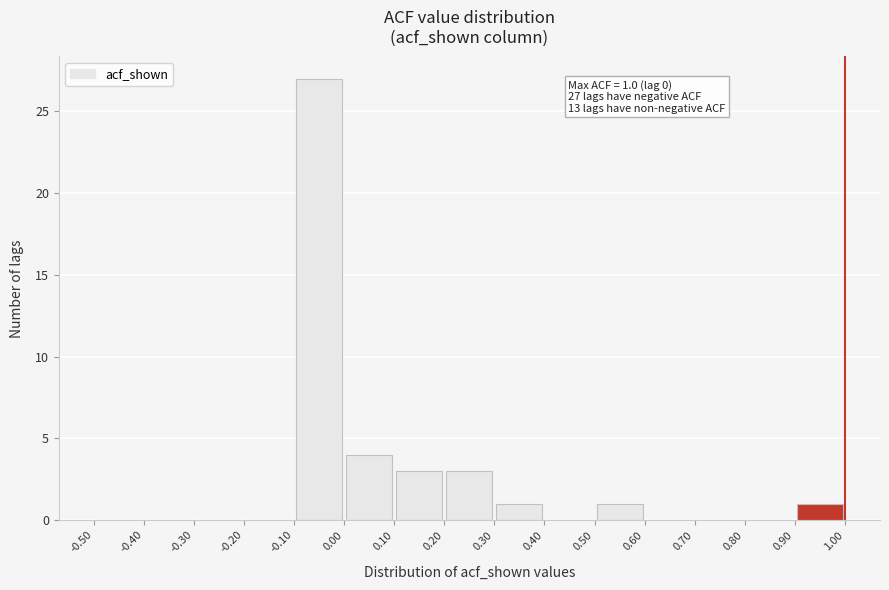

Which range on the x-axis has the tallest bar?

-0.10 to 0.00